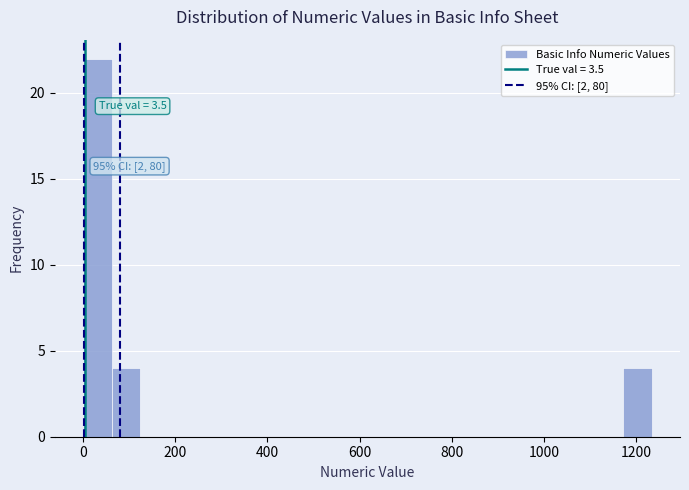

Around what value on the x-axis is the tallest bar? Give the approximate position of its centre, as read against the axis.

40